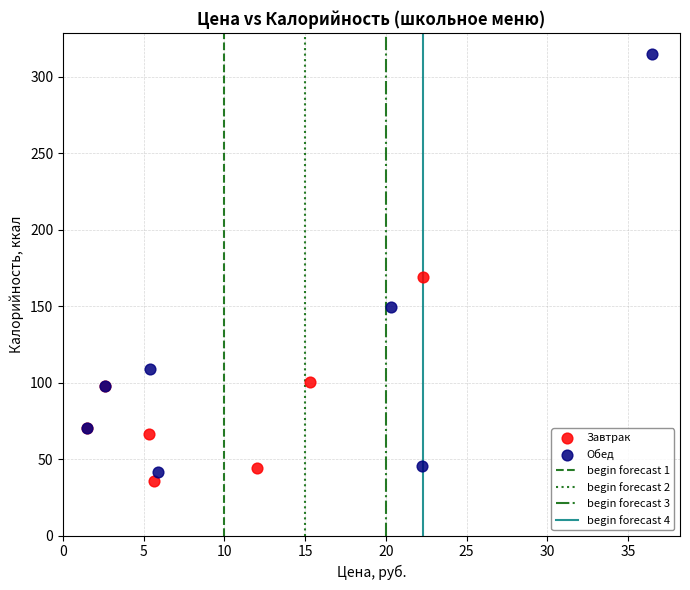

Which series has the largest Y range (max minus min)?

Обед